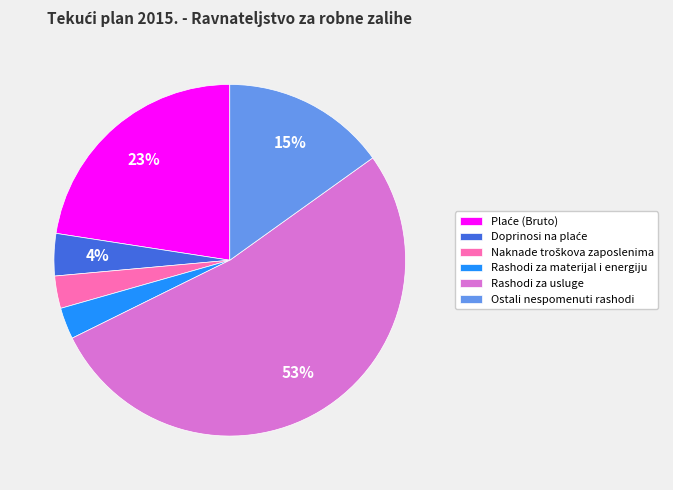

Is there a majority slice in this chart?

Yes